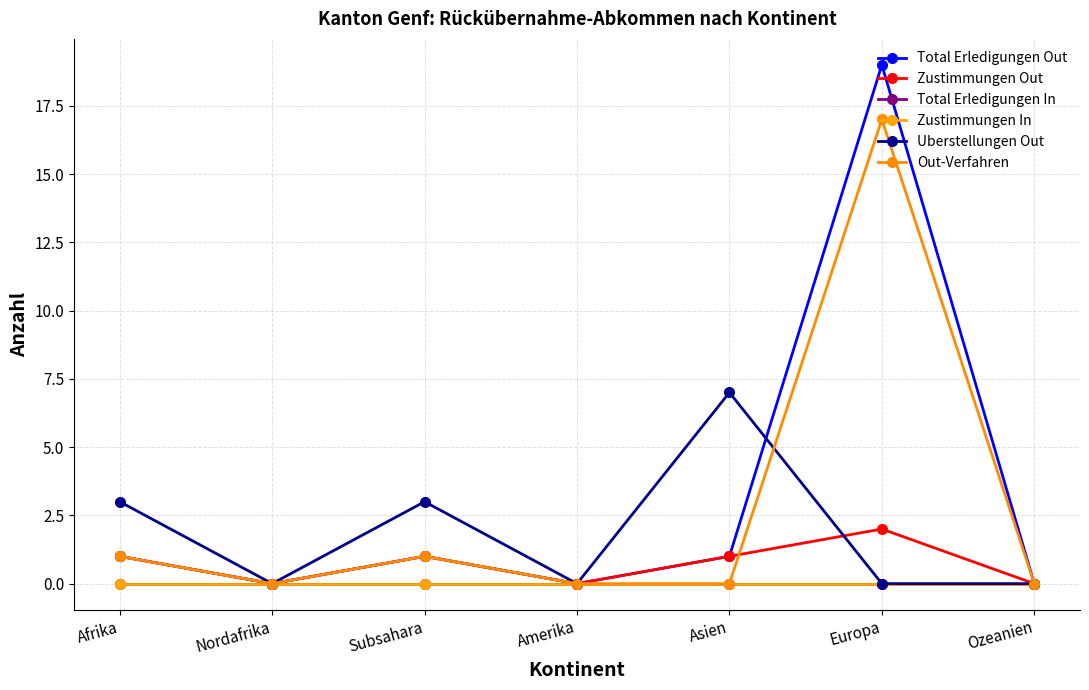

True or false: Uberstellungen Out has more than 1 points higher than both neighbors.

True